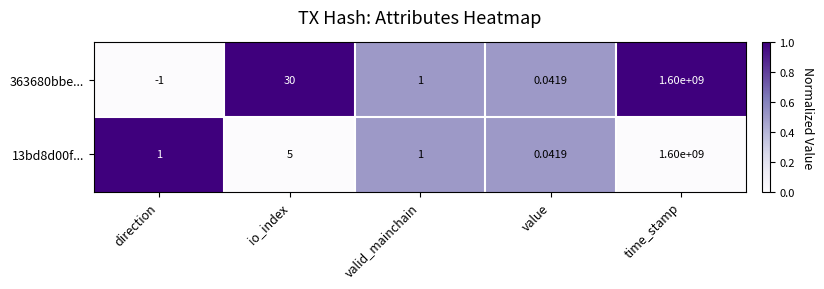

At which category is the sum across all series the highest?

time_stamp